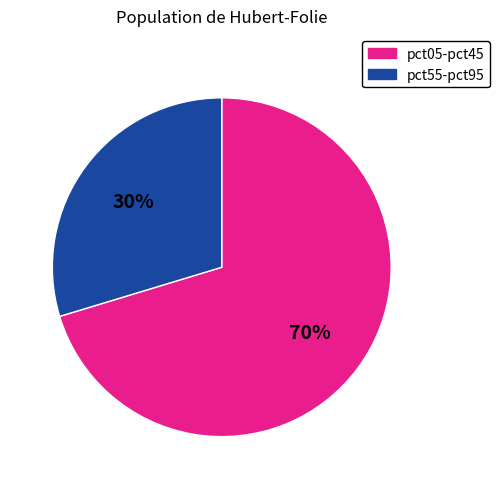

Is there a majority slice in this chart?

Yes